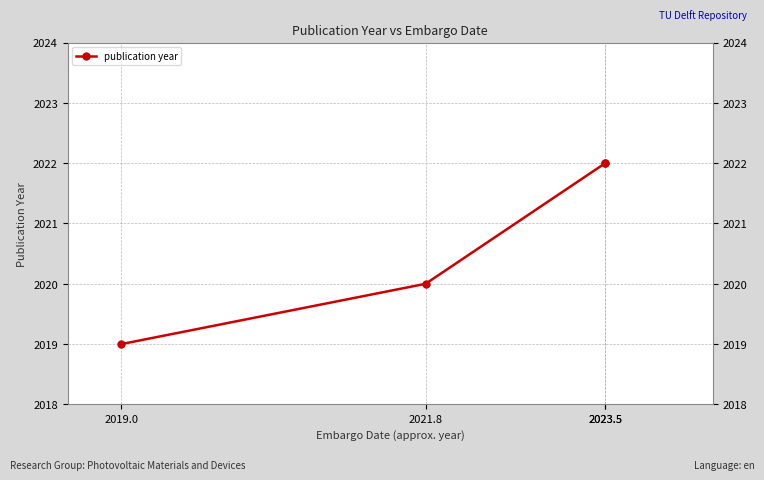

The chart shows a value of 3308 at 2021.8. True or false?

False